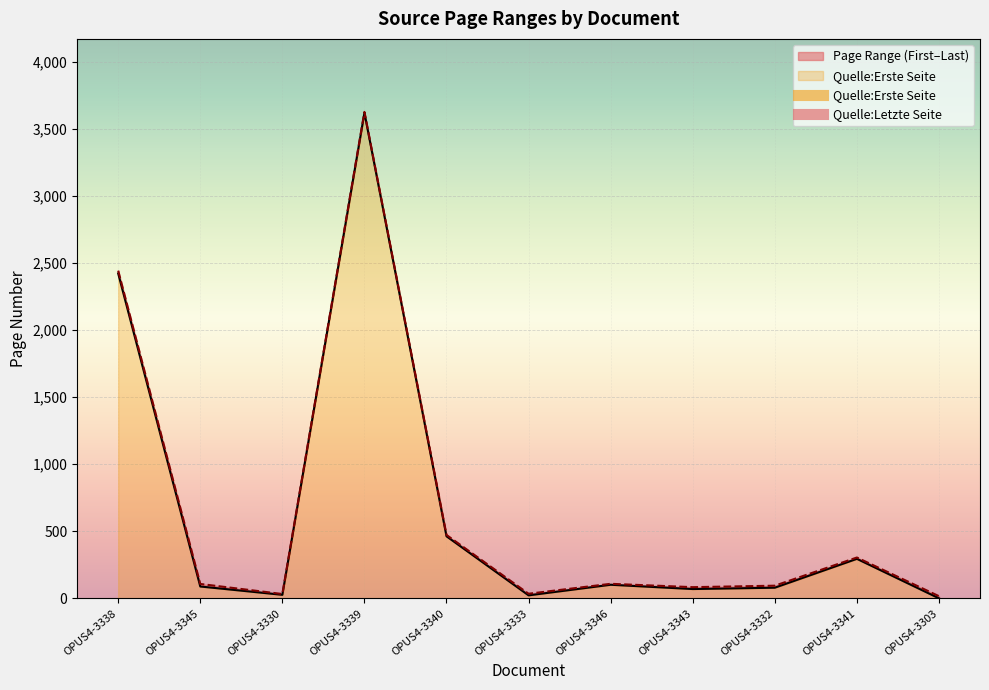

At how many categories does at least one series exceed 475?

2